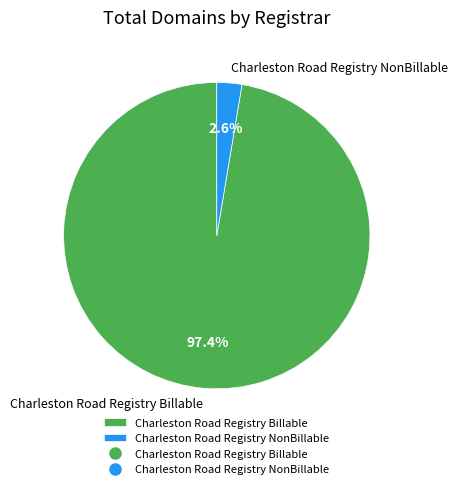

Which category has the smallest portion of the pie?

Charleston Road Registry NonBillable